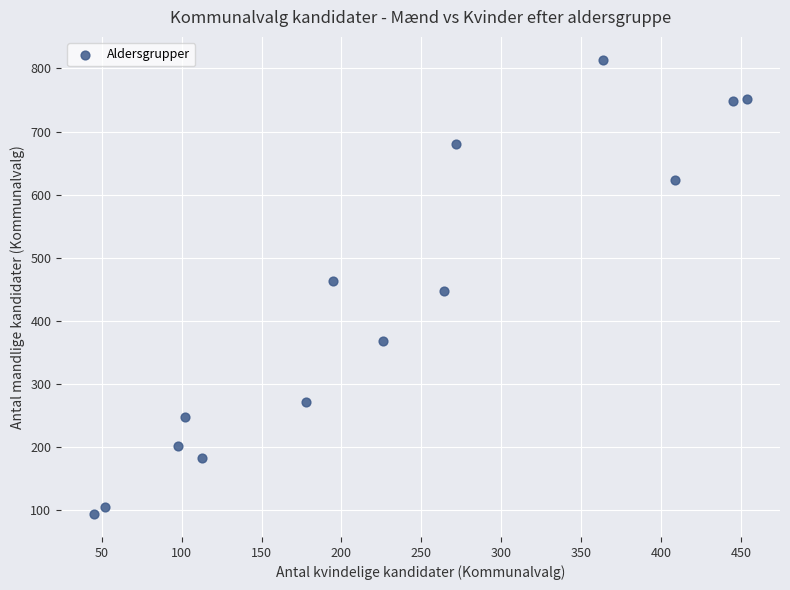

What is the range of X values (max minus min)?

409